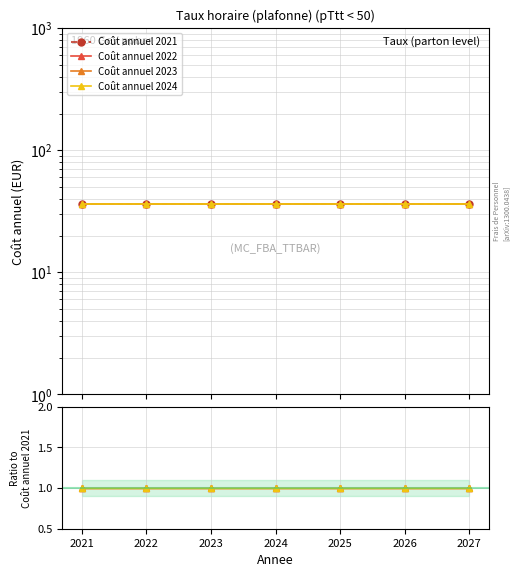

The Coût annuel 2022 series shows 0.3 at 2025. True or false?

False